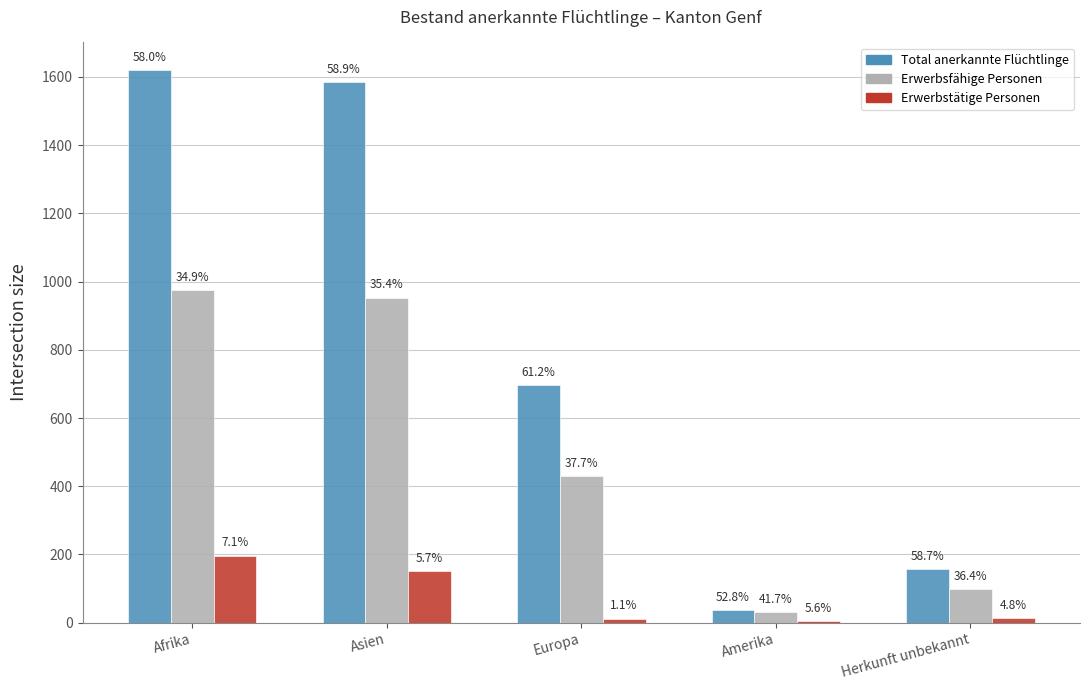

The value of Erwerbstätige Personen at Amerika is 3. True or false?

False